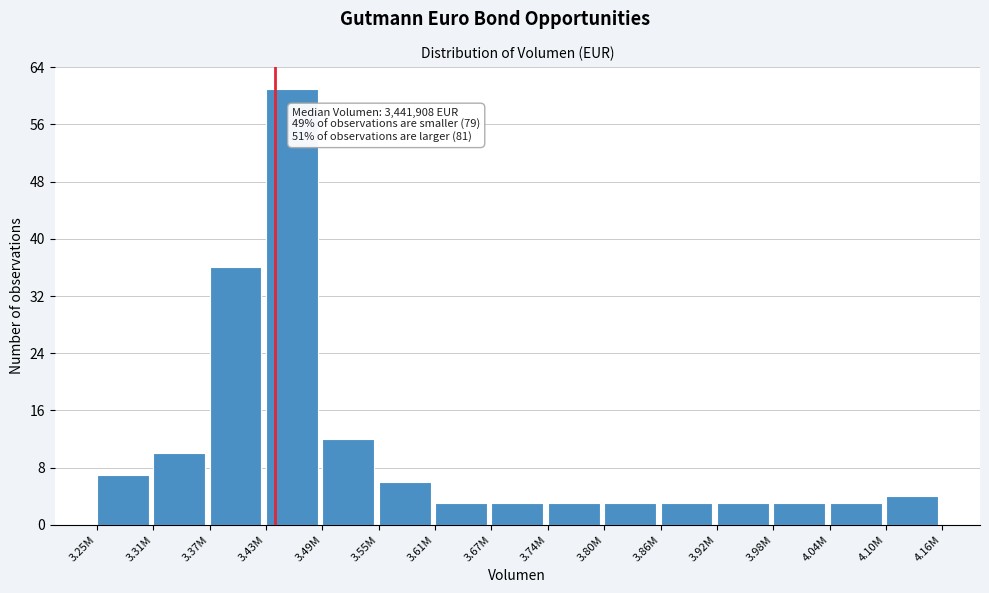

Reading left to right, transcribe all the data shown in this chart.

7	10	36	61	12	6	3	3	3	3	3	3	3	3	4